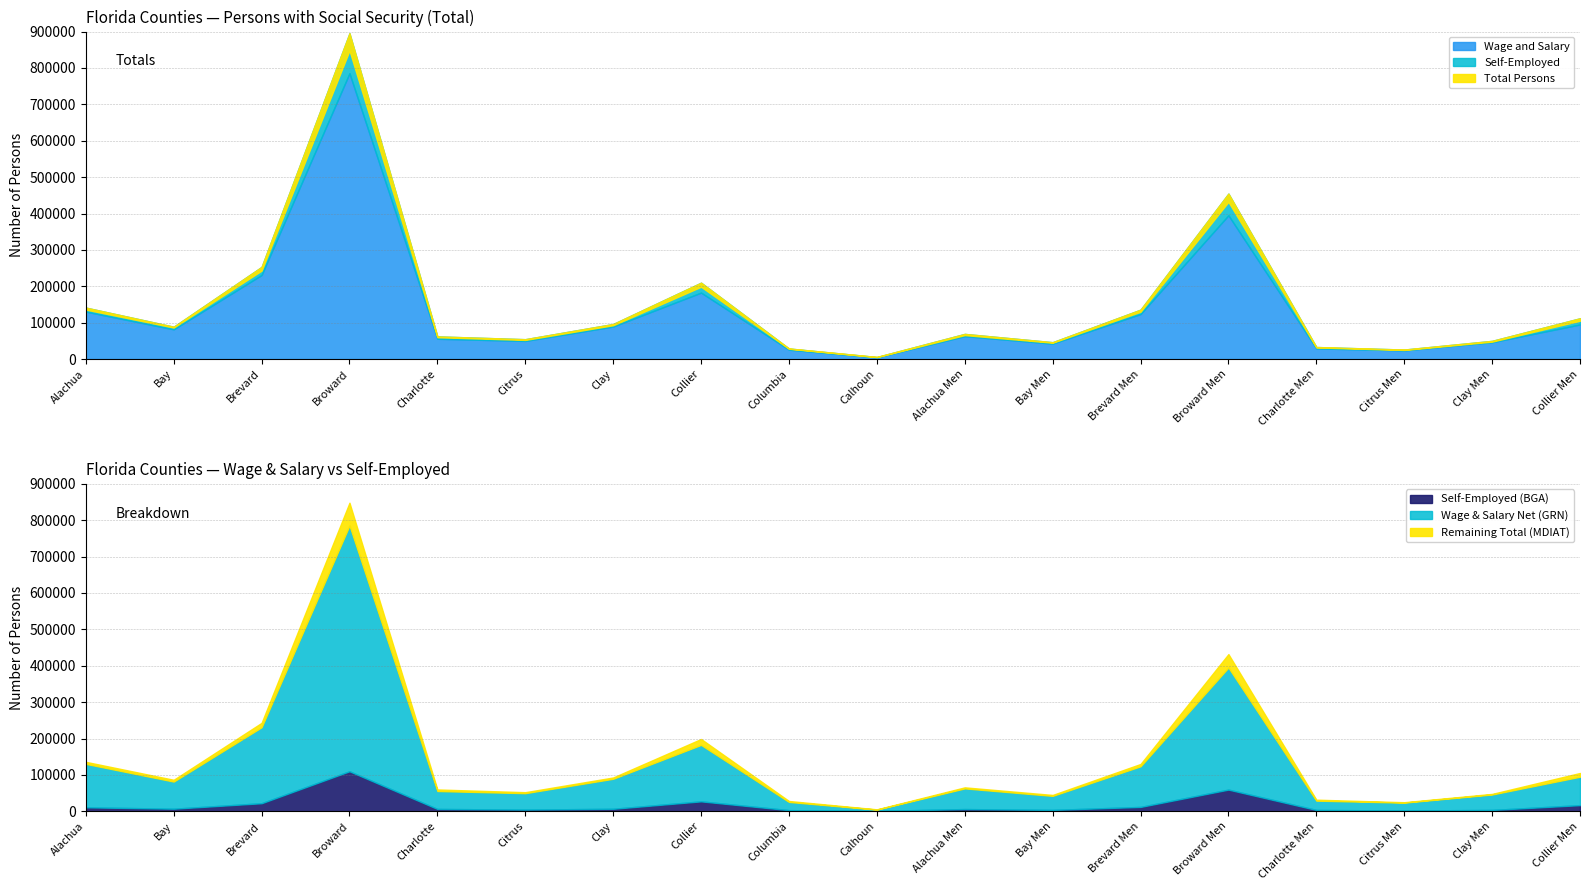

The Total Persons series shows 32017 at Charlotte Men. True or false?

True